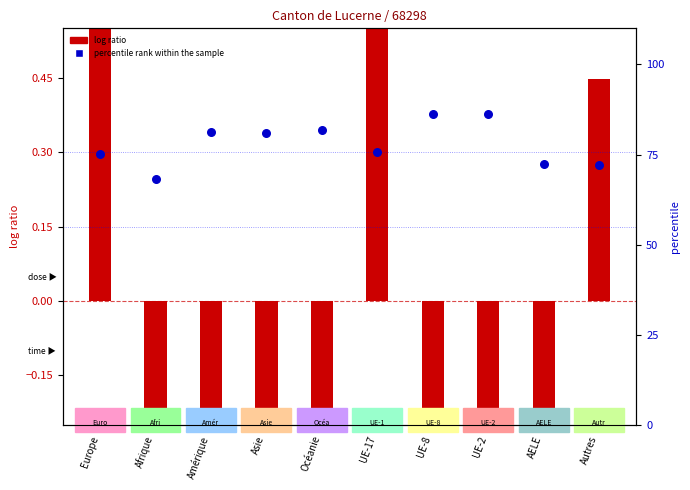

Is the value of percentile rank within the sample at Afrique greater than the value of log ratio at Afrique?

Yes